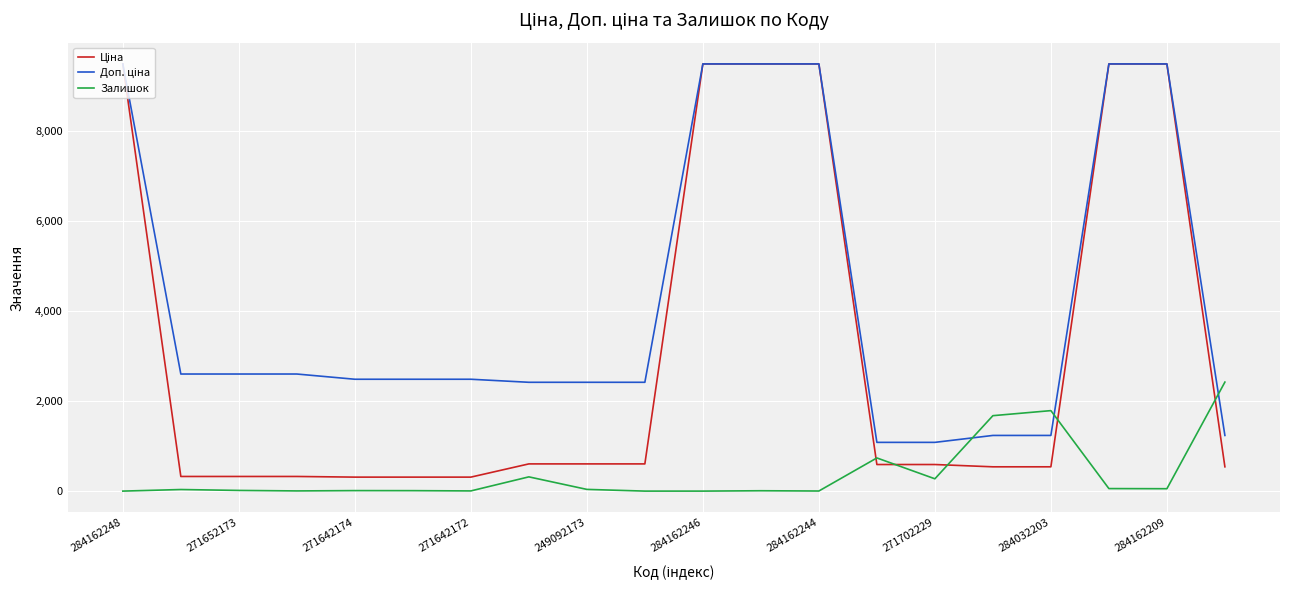

What is the greatest value displayed?

9480.1